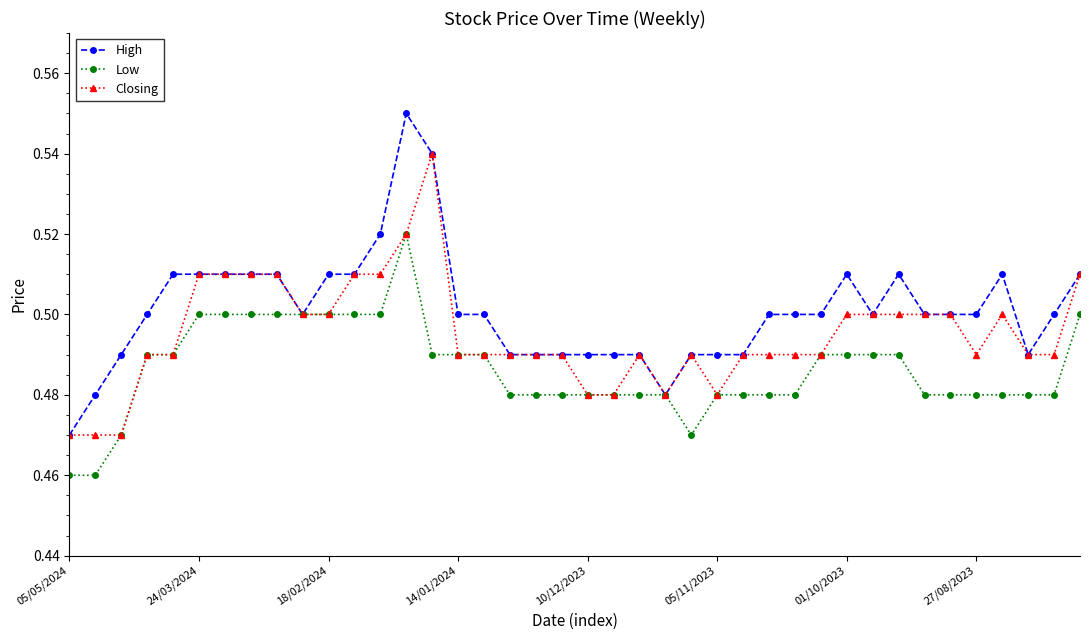

How many High values are between 0 and 1?

40